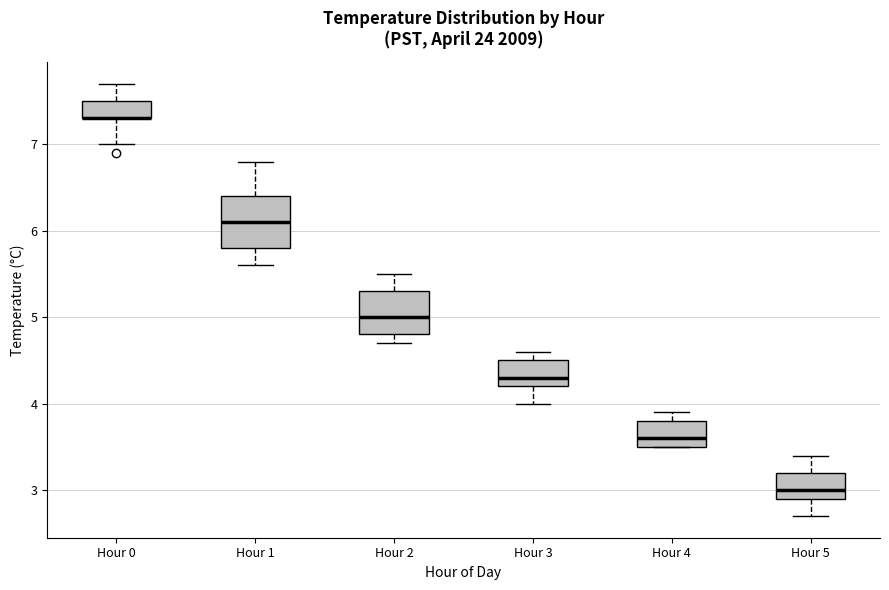

Where does the median line of the box for Hour 3 sit on the y-axis? The values are not printed on the chart, so give them approximately, as read against the axis.

4.3